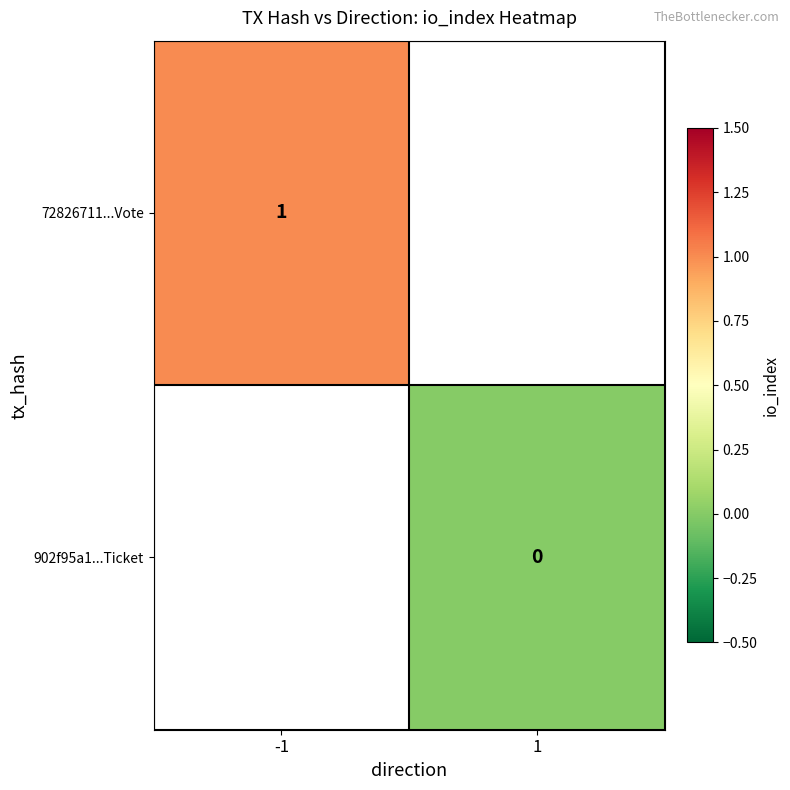

The 72826711...Vote series shows 1 at -1. True or false?

True